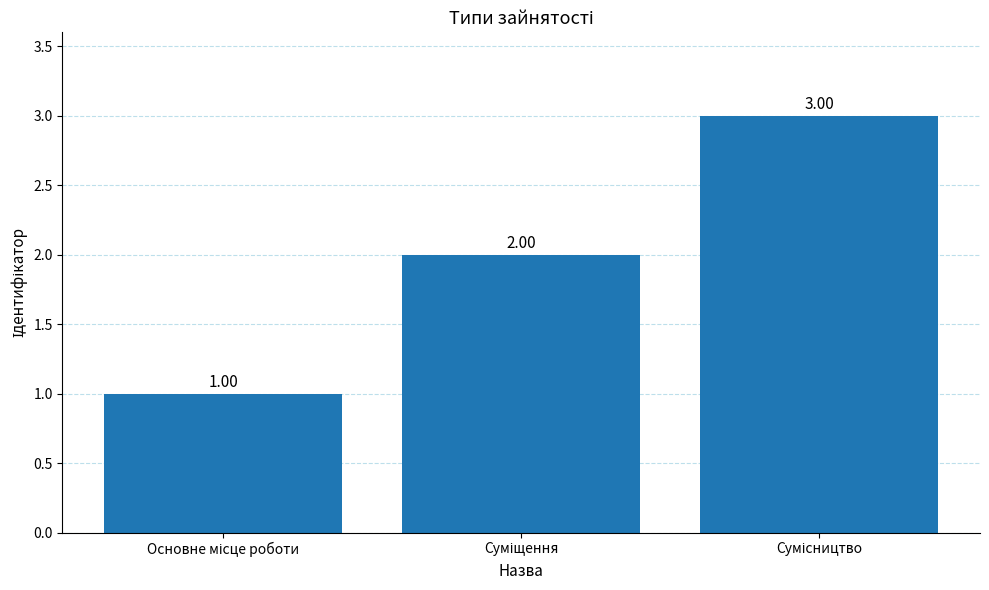

What is the greatest value displayed?

3